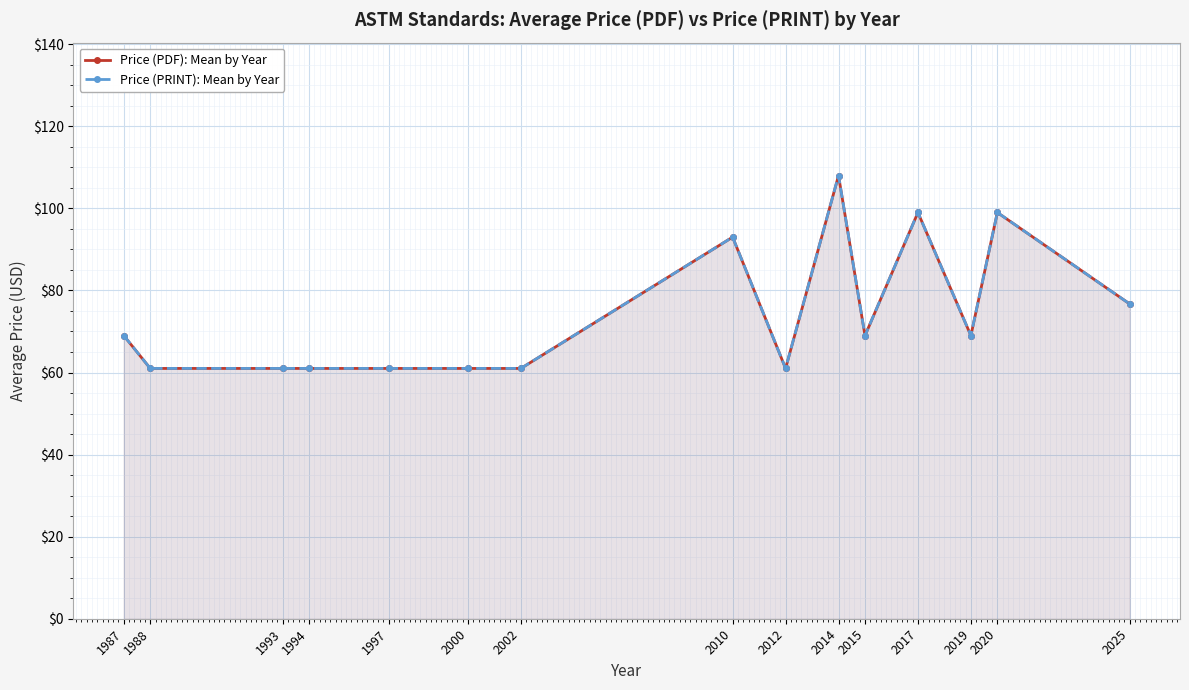

True or false: Price (PRINT): Mean by Year has more than 2 interior local peaks.

True